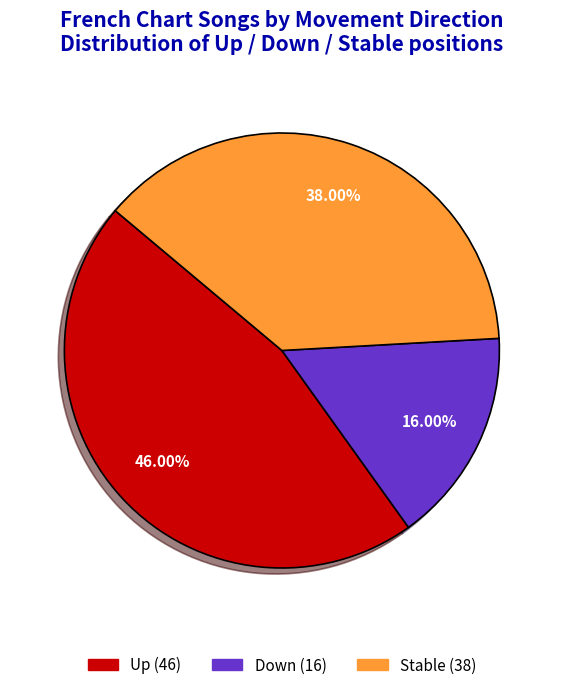

Does any single category account for the majority?

No